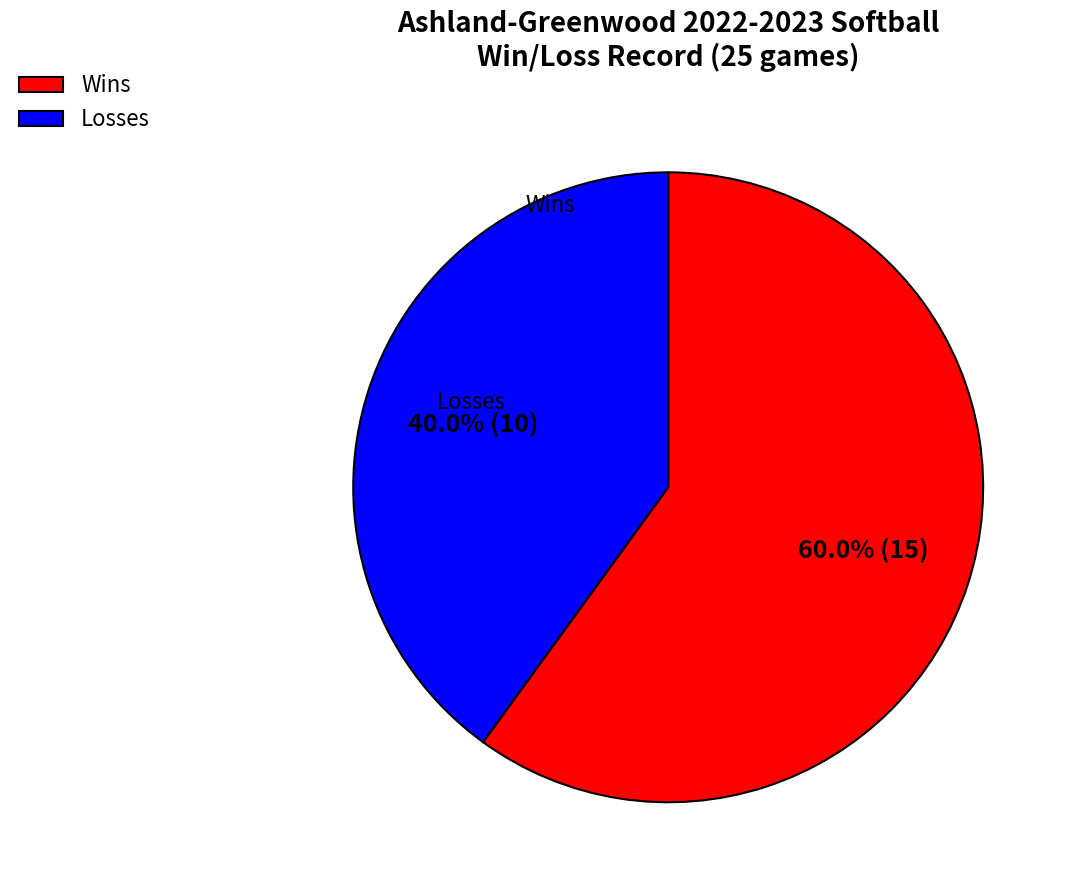

What portion of the pie excludes Wins?

40.0%